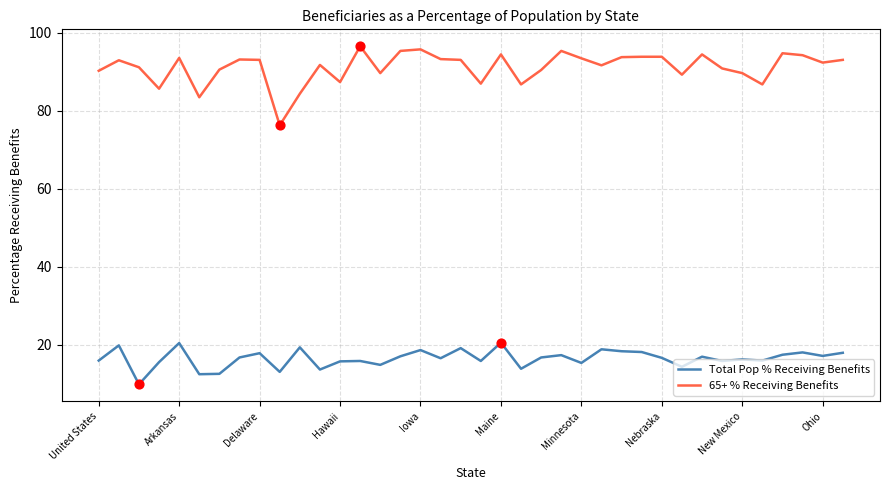

Which series has the widest spread of values?

65+ % Receiving Benefits